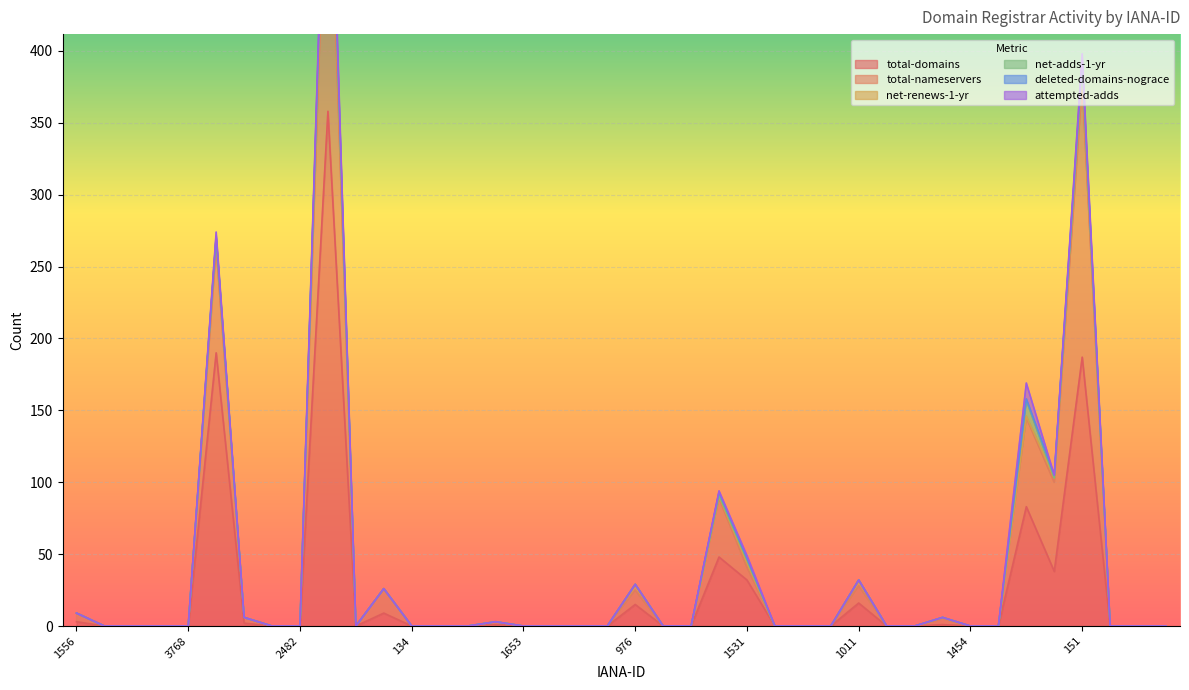

How many values in total-nameservers are above zero?

14